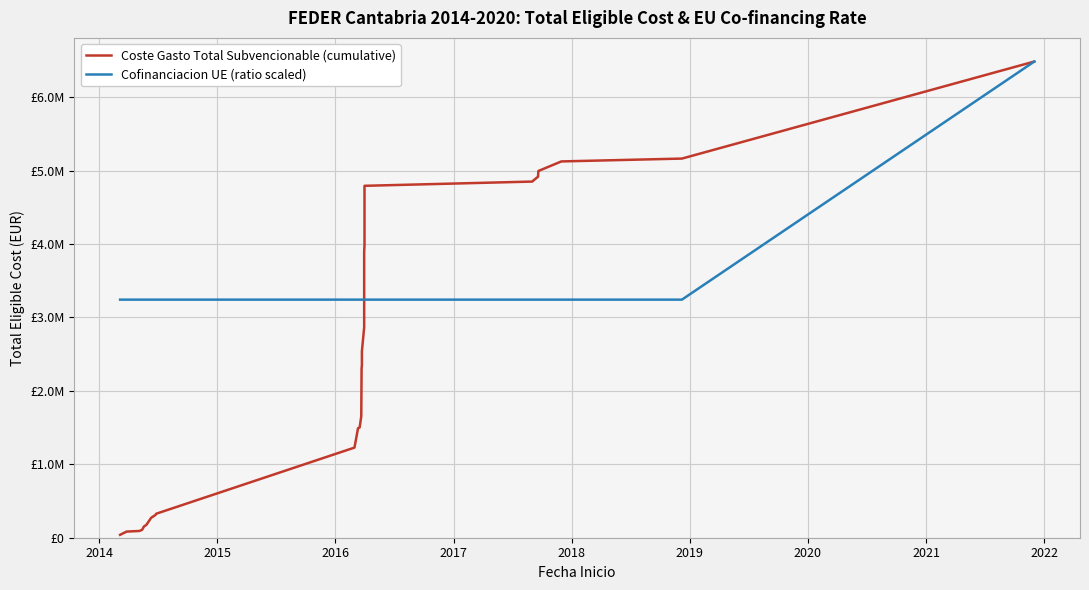

True or false: Cofinanciacion UE (ratio scaled) has more than 1 interior local peaks.

False